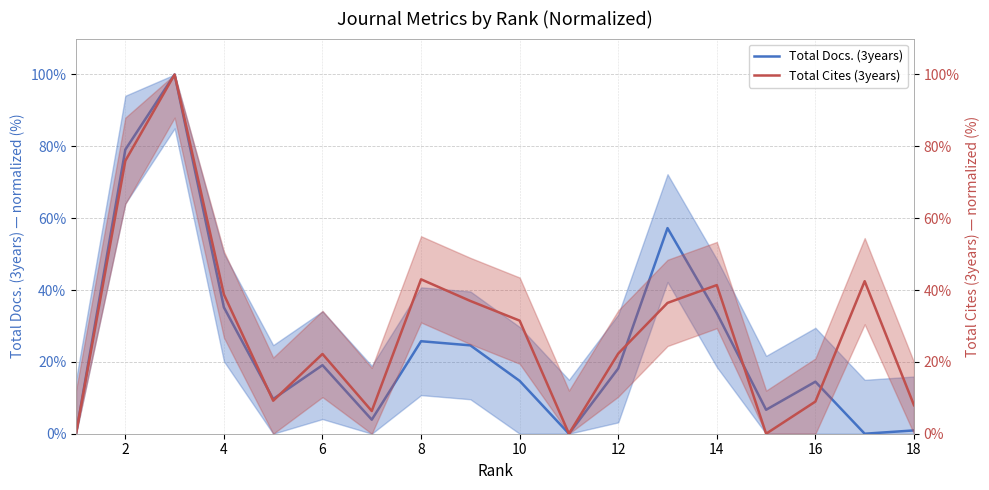

What is the maximum value shown in the chart?

100.0